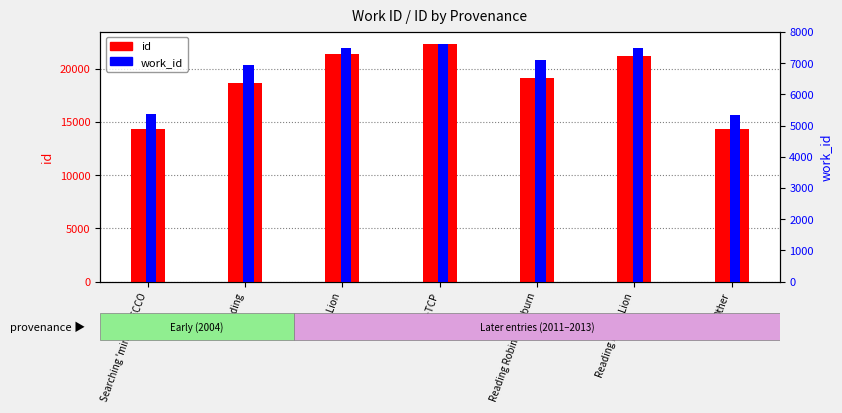

What is the label of the 2nd bar from the left?

Reading